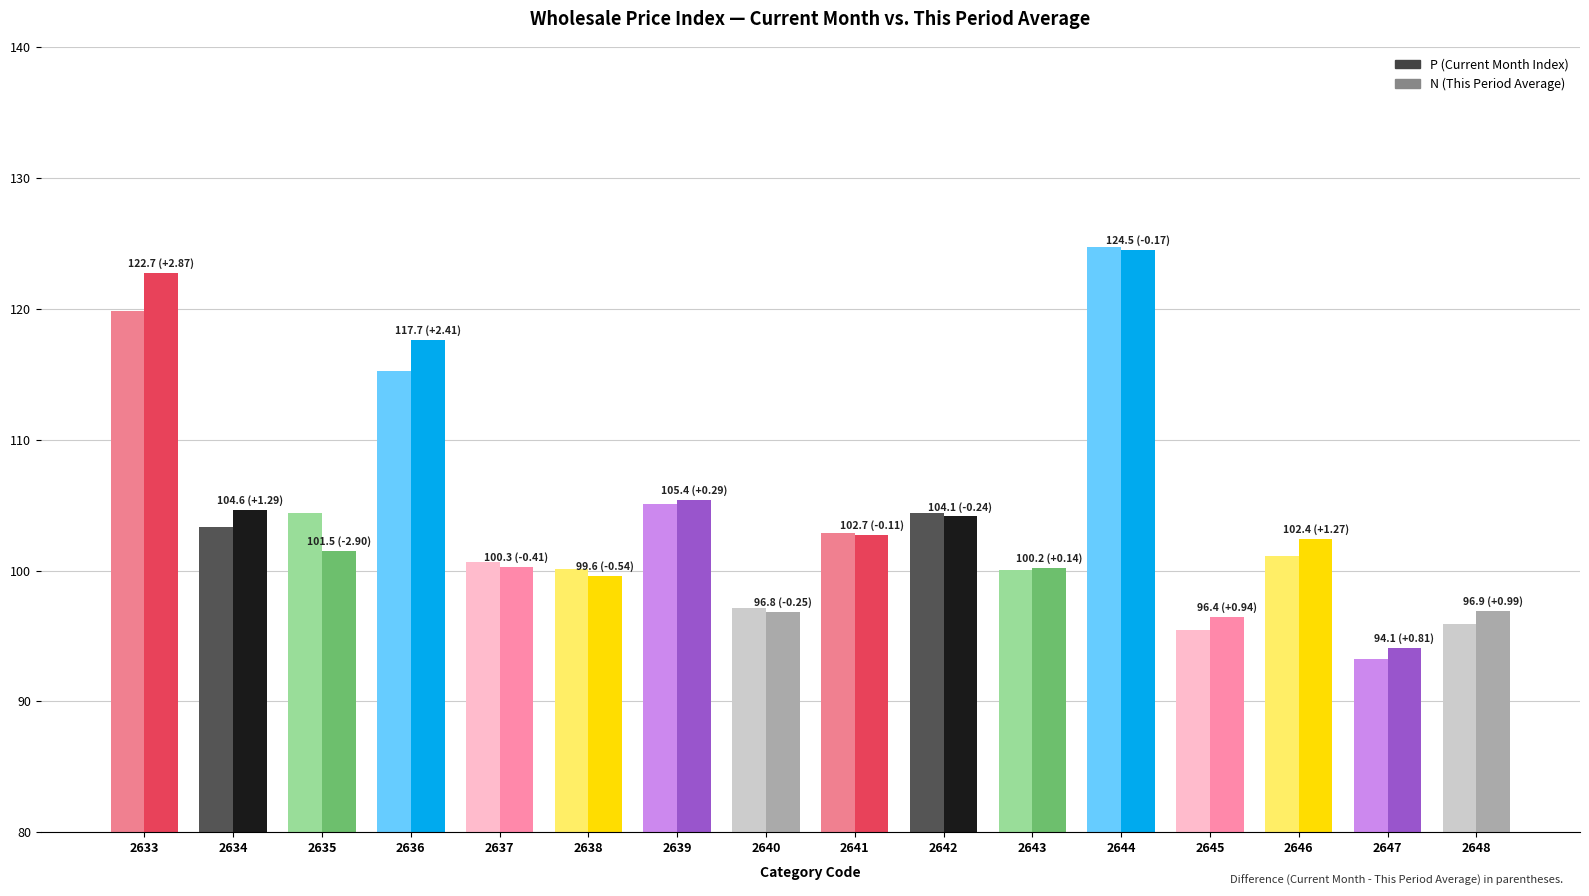

What is the total value across all series at 2646?

203.5